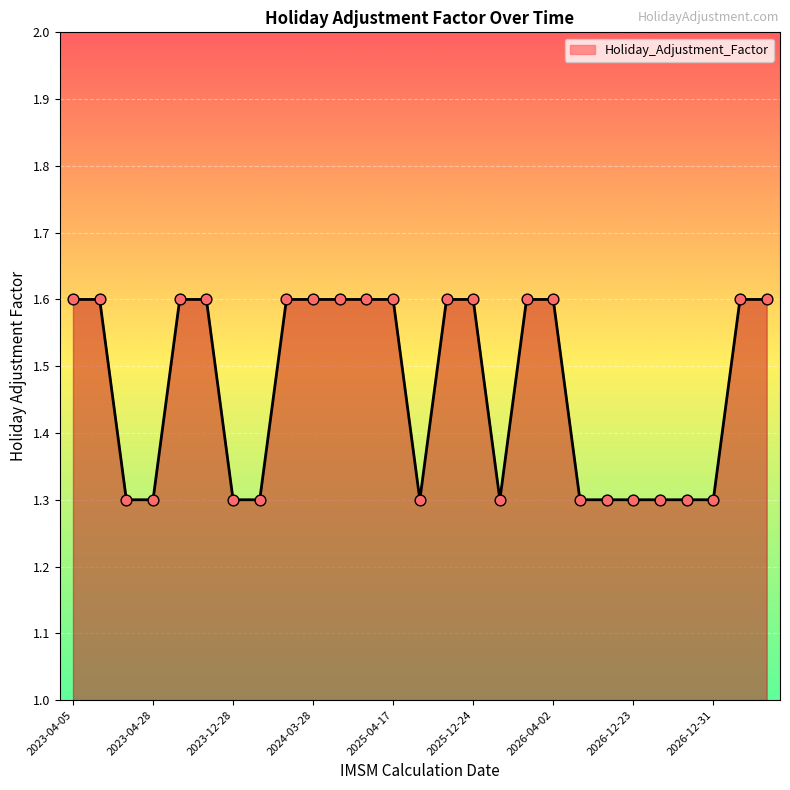

What is the greatest value displayed?

1.6